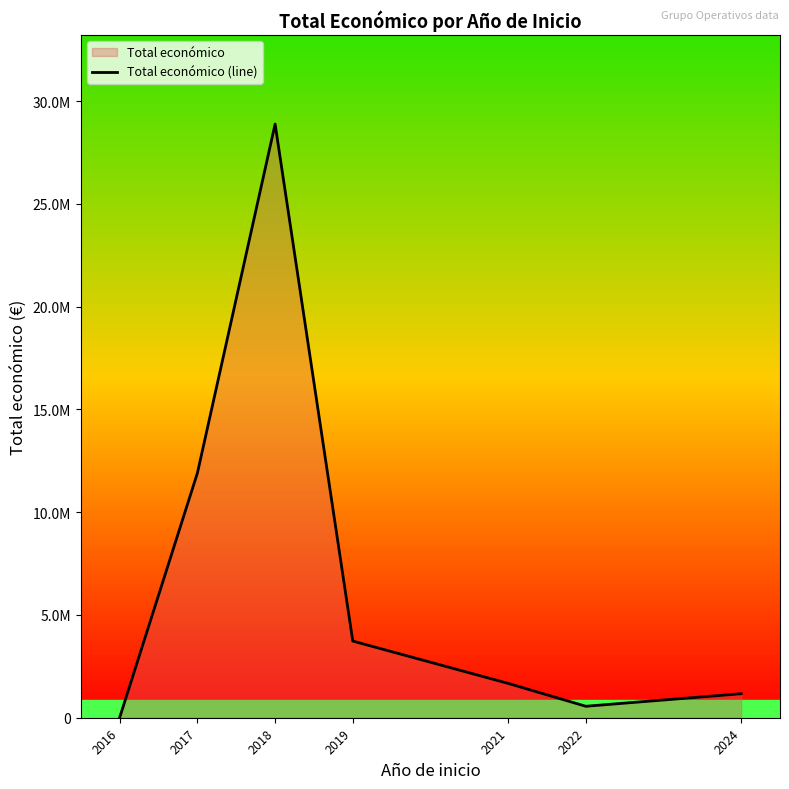

The value at 2018 is 42132666. True or false?

False